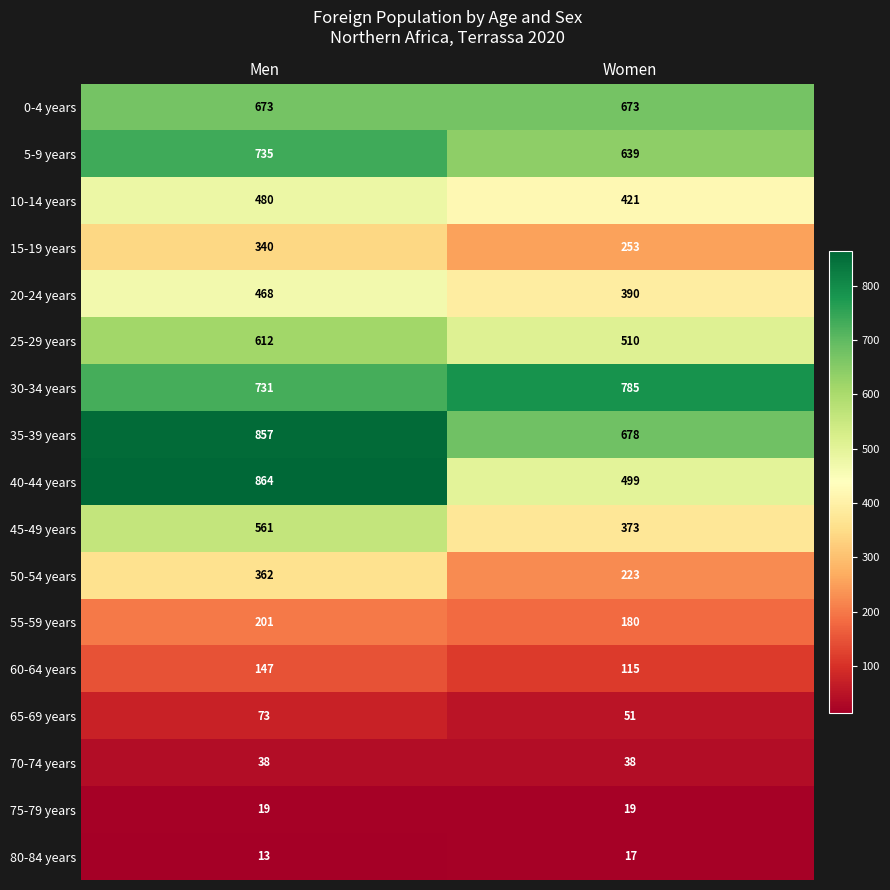

Is the value of 20-24 years at Men greater than the value of 30-34 years at Men?

No